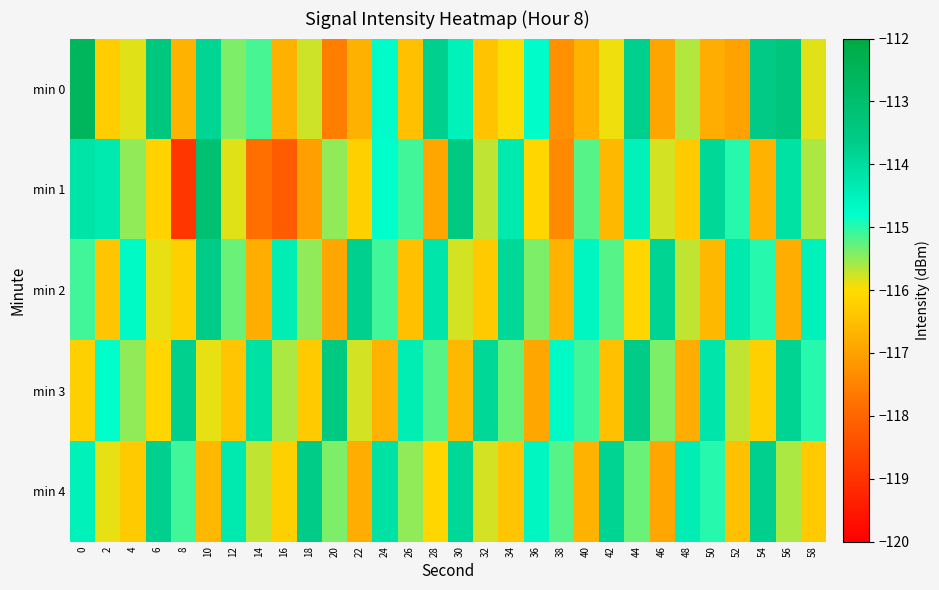

At 38, list the series in order from largest to smallest.

min 3, min 4, min 2, min 0, min 1